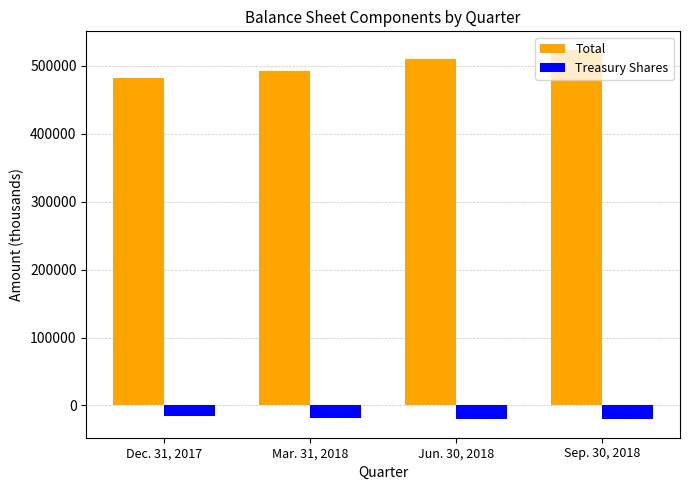

What is the difference between the maximum and second lowest values in the Treasury Shares series?

4384